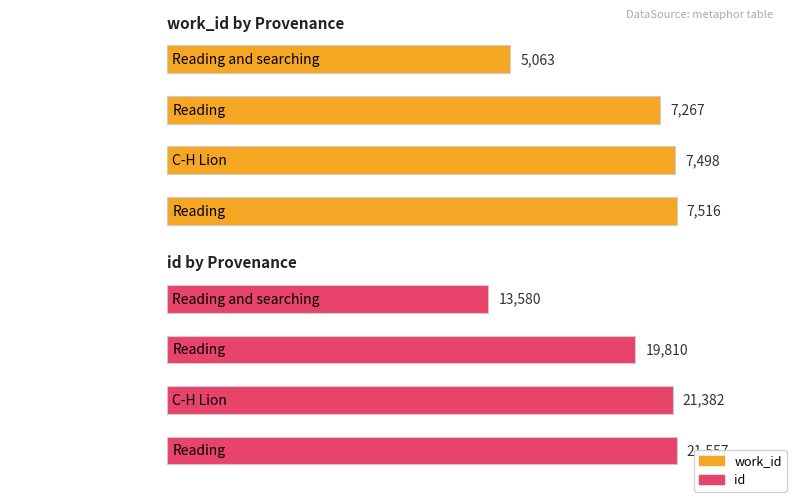

What is the total value across all series at C-H Lion?

28880